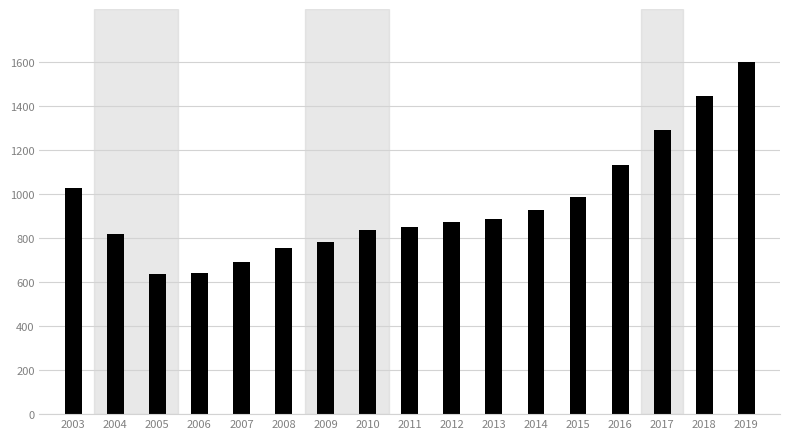

What is the value of the 10th bar from the left?

872